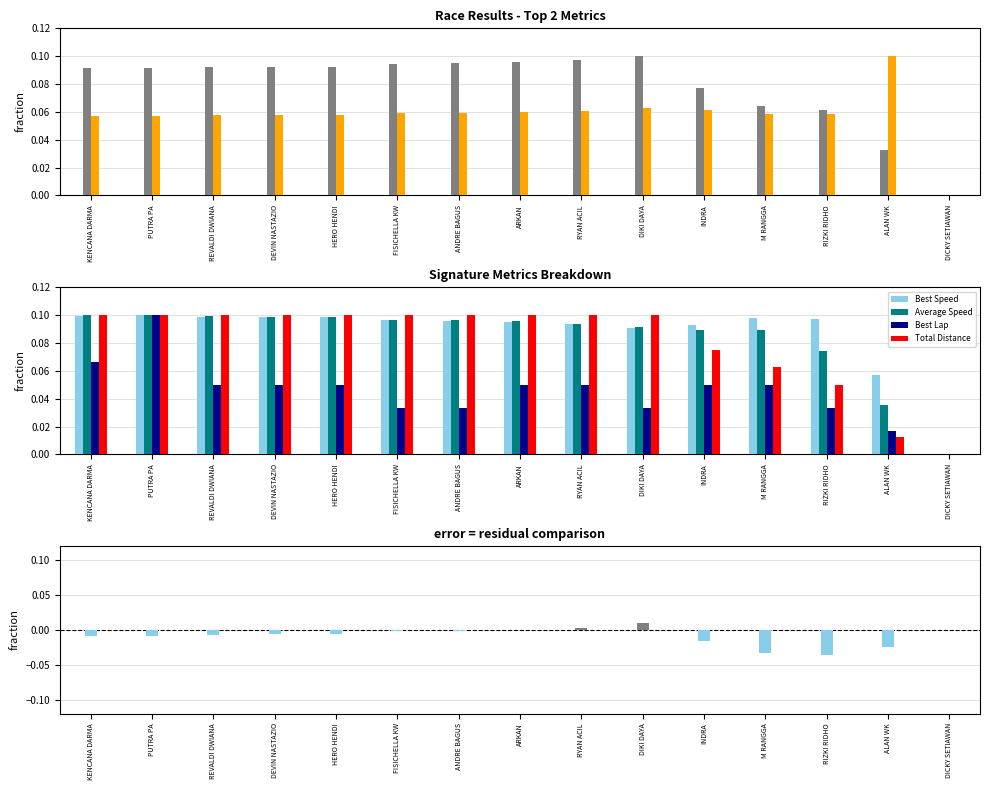

Is it true that Best Lap equals 0.1 at PUTRA PA?

True